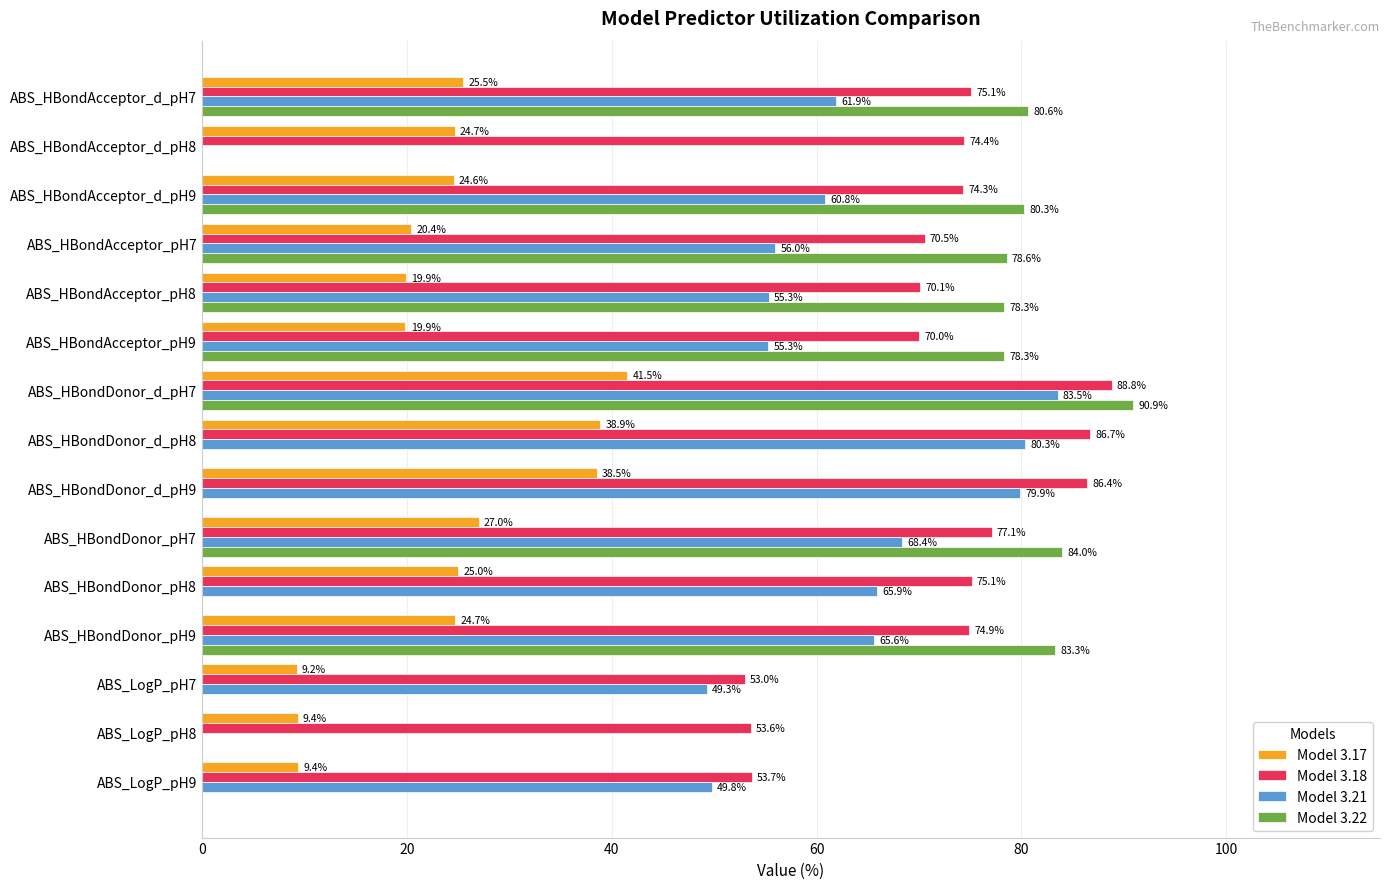

Is it true that Model 3.22 equals 55.7 at ABS_LogP_pH8?

False